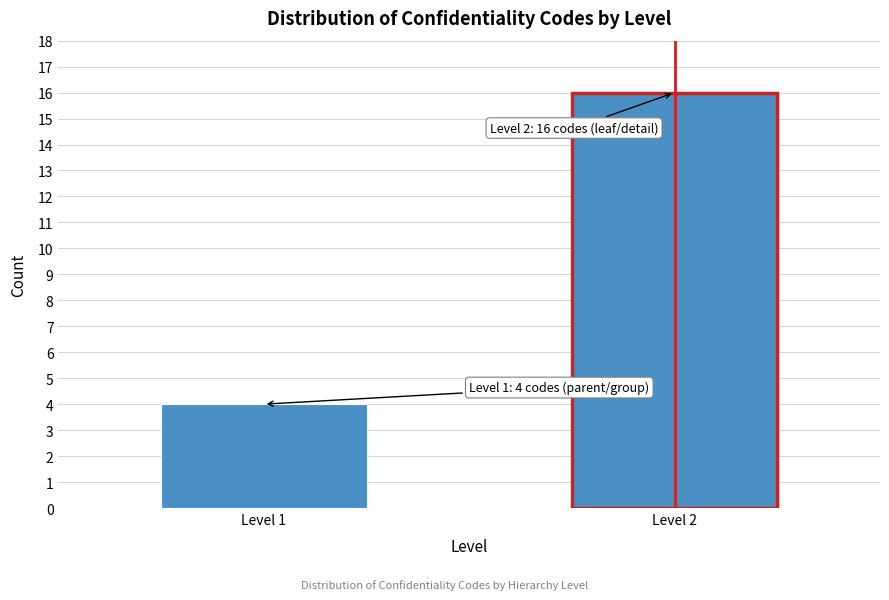

Reading left to right, extract all data points from this chart.

4	16